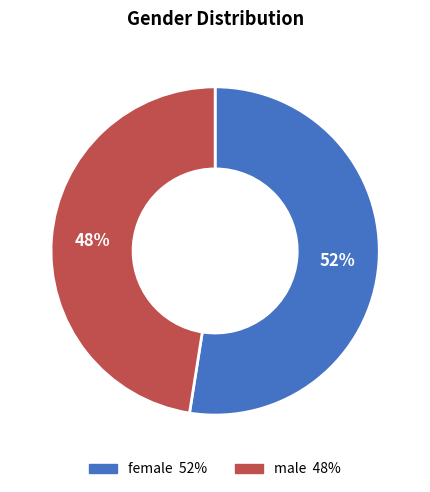

Is the sum of male and female greater than half?

Yes